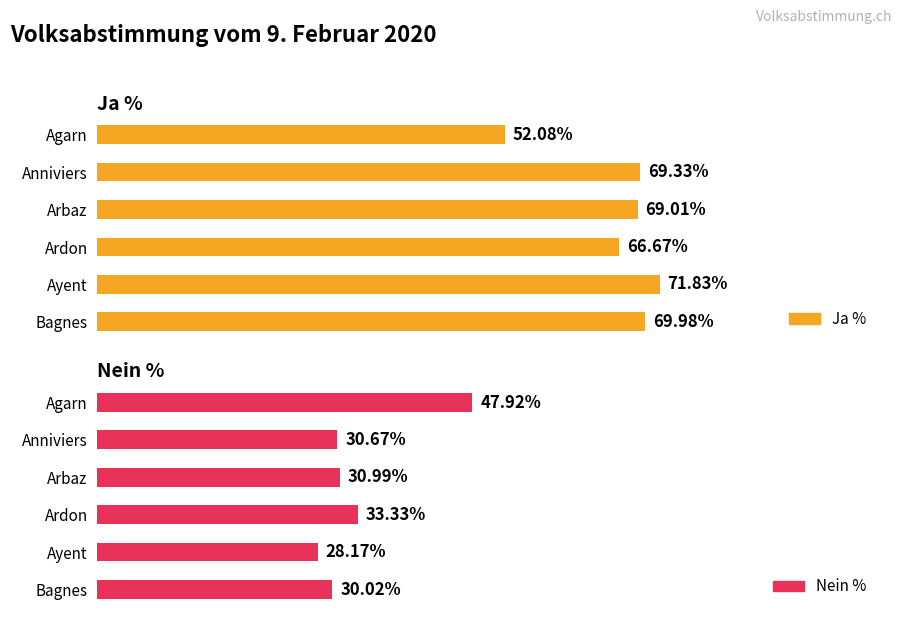

Between Anniviers and Ayent, which is larger?

Ayent